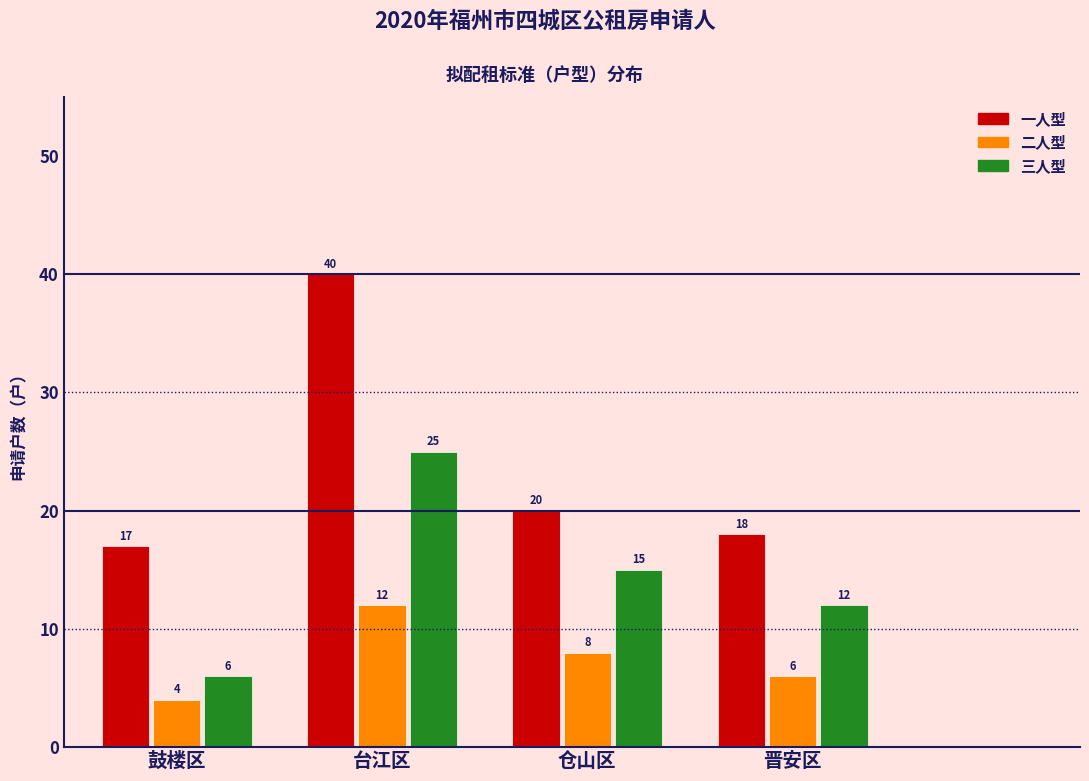

Reading right to left, what are all the values shown in this chart?

一人型: 18	20	40	17
二人型: 6	8	12	4
三人型: 12	15	25	6